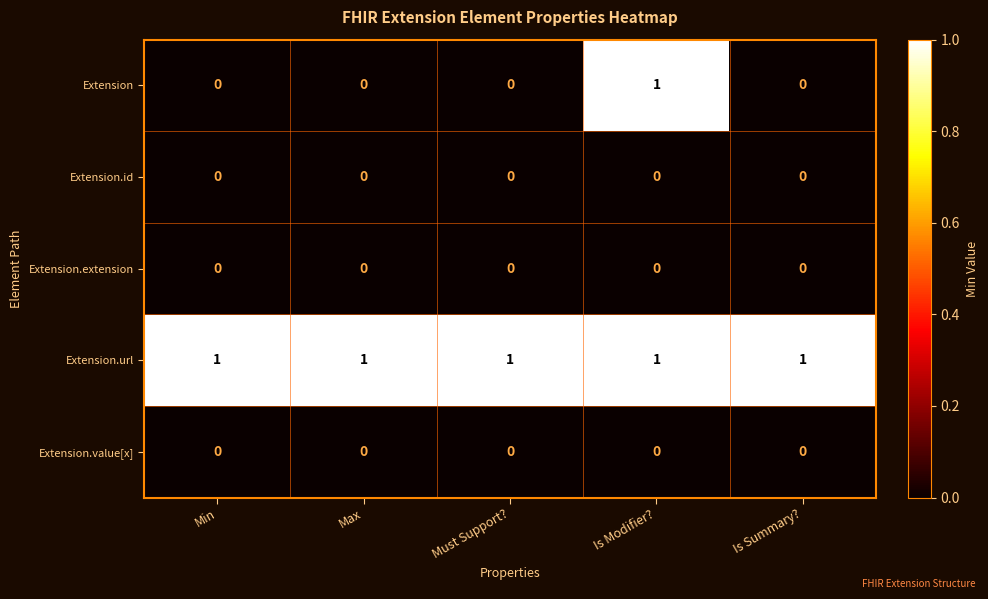

Reading left to right, extract all data points from this chart.

Extension: Min=0	Max=0	Must Support?=0	Is Modifier?=1	Is Summary?=0
Extension.id: Min=0	Max=0	Must Support?=0	Is Modifier?=0	Is Summary?=0
Extension.extension: Min=0	Max=0	Must Support?=0	Is Modifier?=0	Is Summary?=0
Extension.url: Min=1	Max=1	Must Support?=1	Is Modifier?=1	Is Summary?=1
Extension.value[x]: Min=0	Max=0	Must Support?=0	Is Modifier?=0	Is Summary?=0